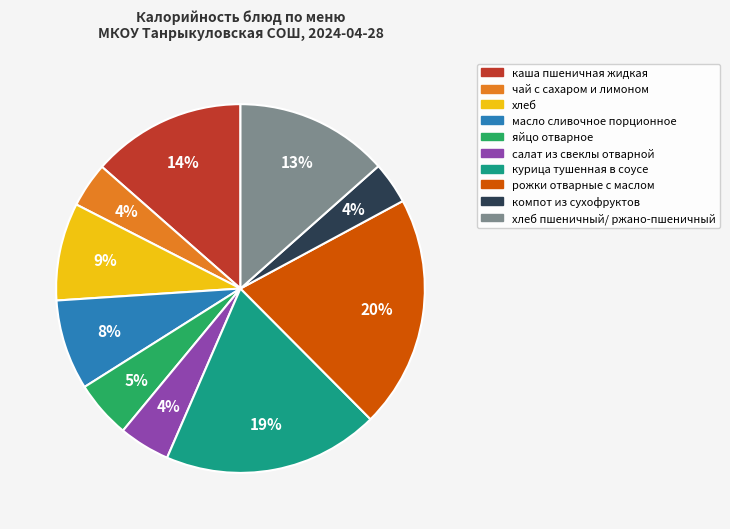

Does any single category account for the majority?

No